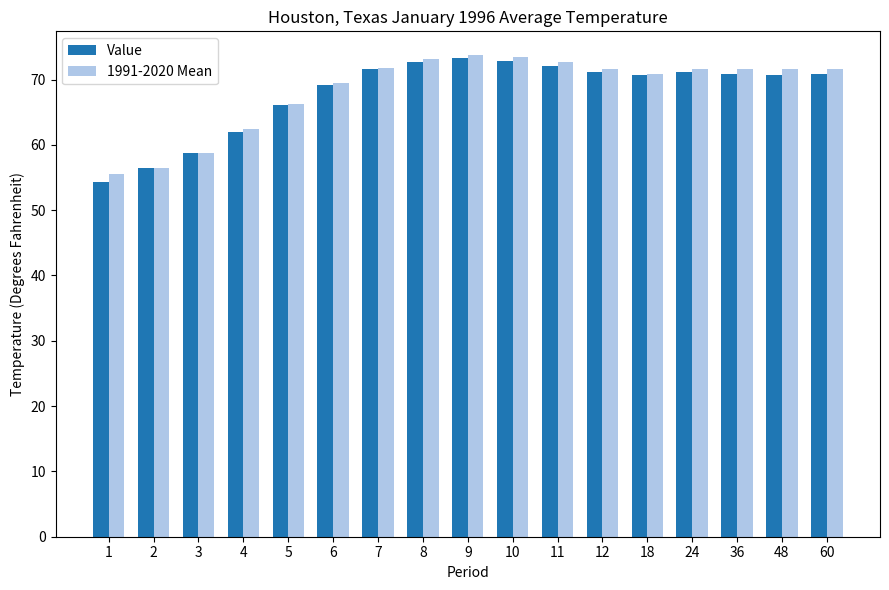

Where is 1991-2020 Mean nearest to the value 64?

4